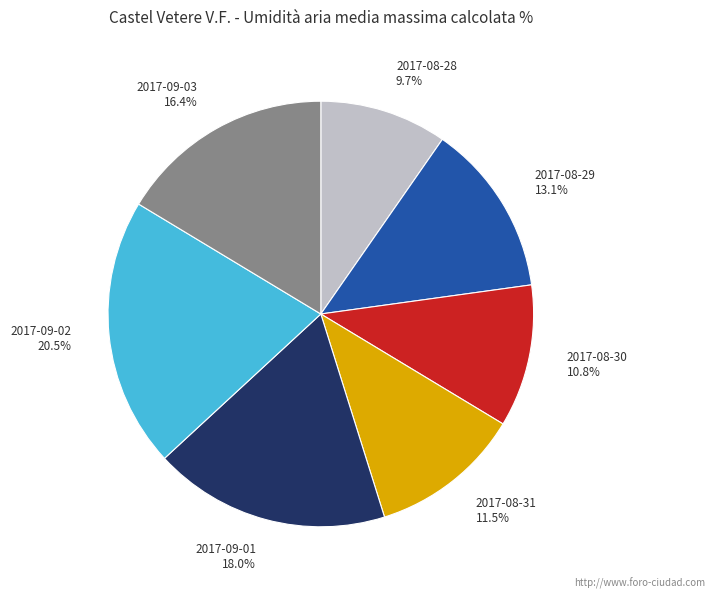

Between 2017-08-29 and 2017-08-28, which is larger?

2017-08-29